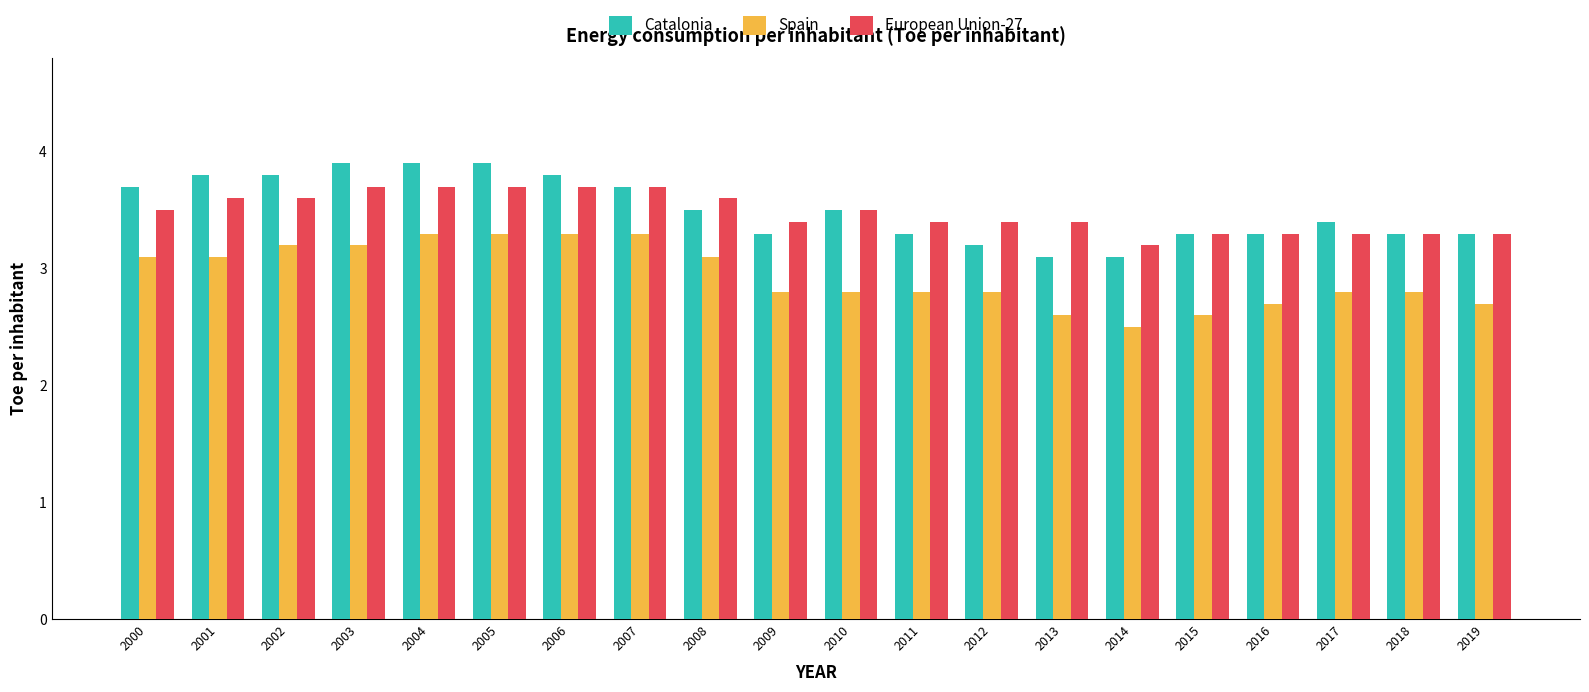

The value of Catalonia at 2012 is 3.2. True or false?

True